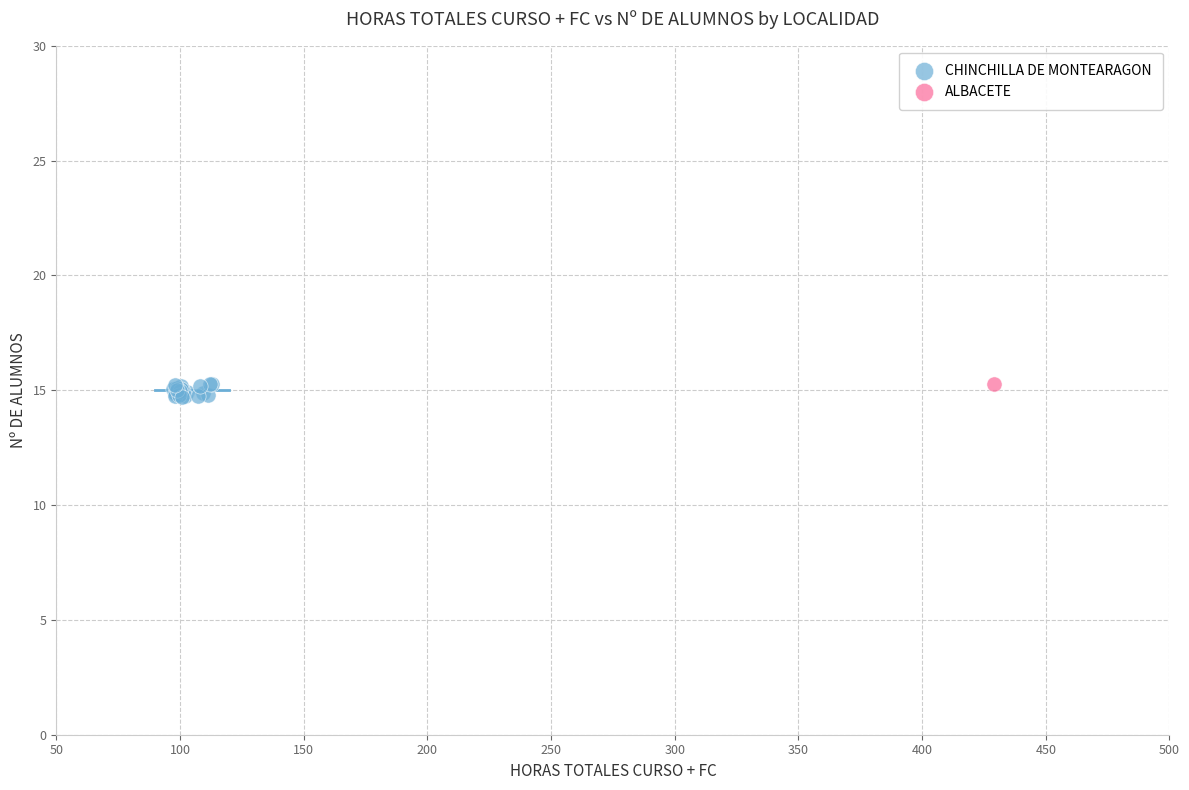

What are all the series names shown in the legend?

CHINCHILLA DE MONTEARAGON, ALBACETE